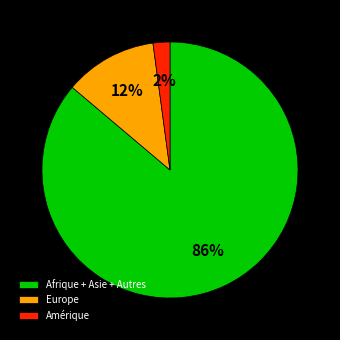

Rank the categories by value from lowest to highest.

Amérique, Europe, Afrique + Asie + Autres